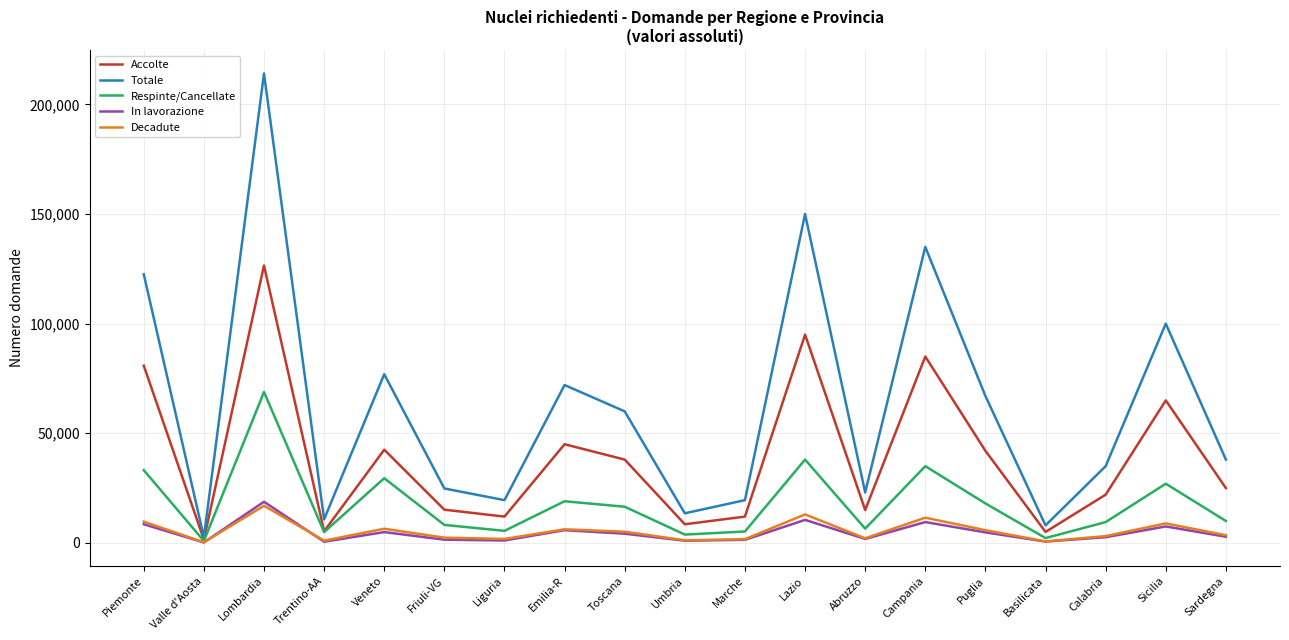

What is the greatest value displayed?

214124